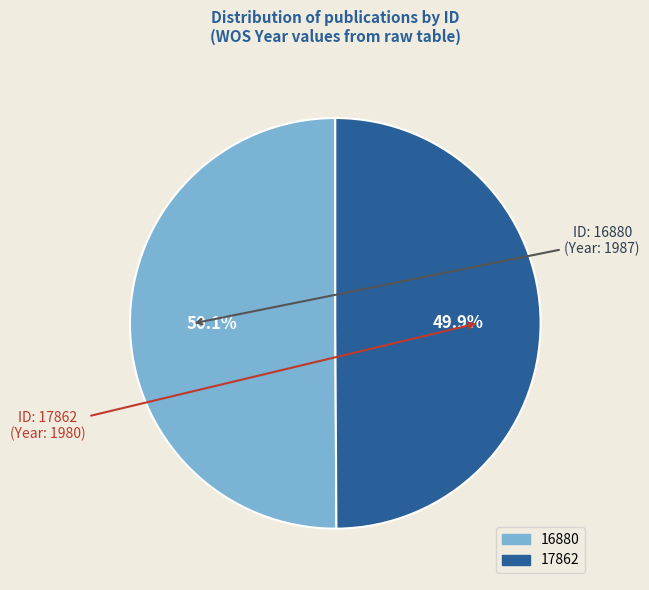

Approximately how many times larger is the value at 17862 compared to 16880?

1.0